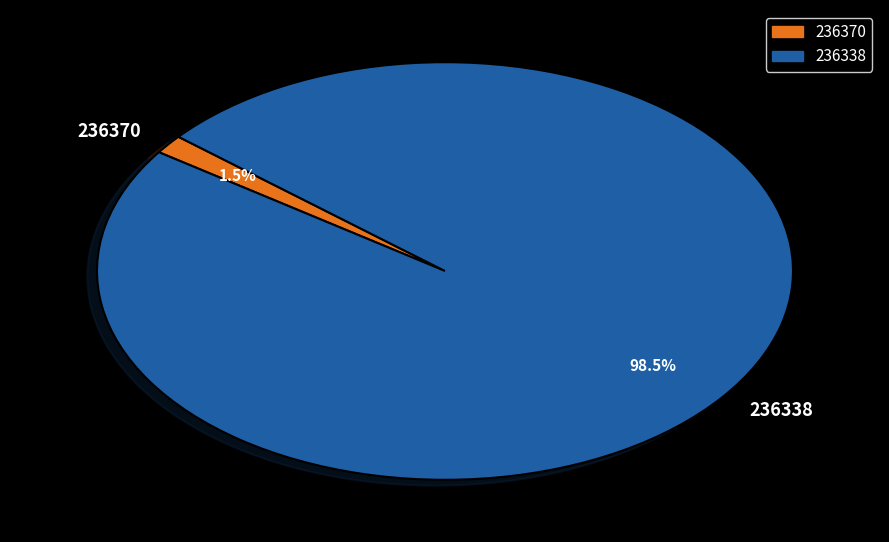

How many slices are in this pie chart?

2